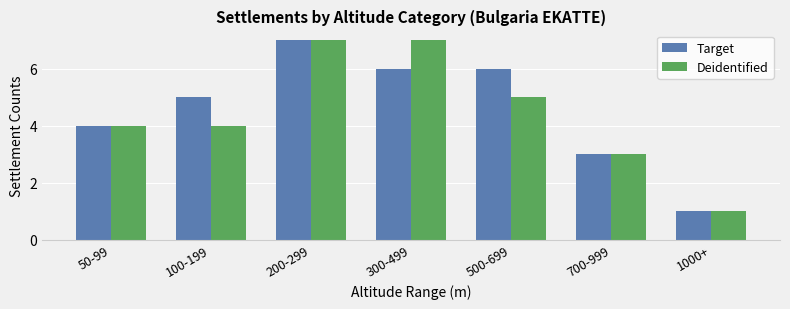

What is the greatest value displayed?

7